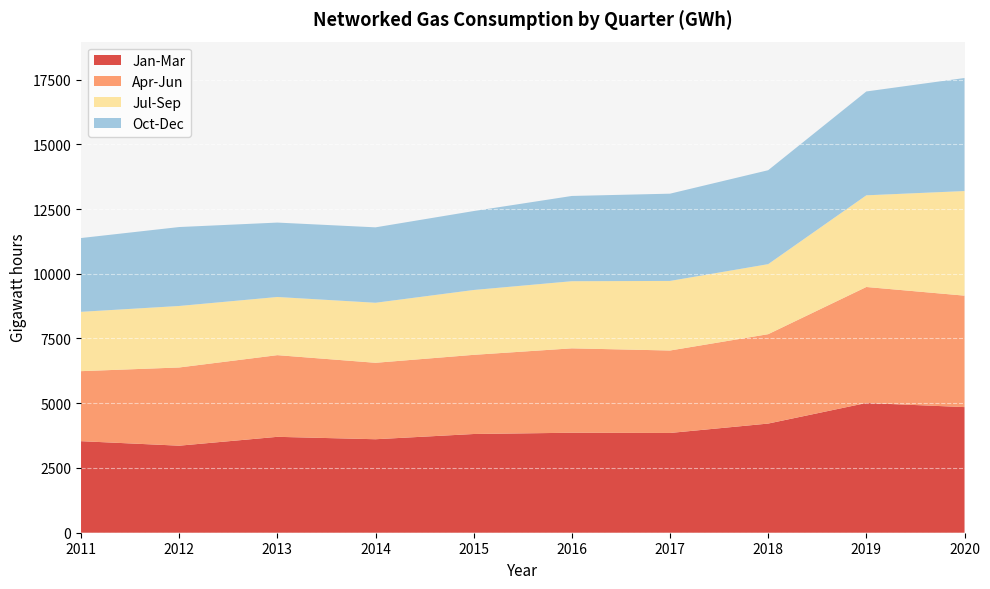

Reading left to right, what are all the values shown in this chart?

Jan-Mar: 3535	3361	3703	3610	3812	3861	3852	4215	5010	4851
Apr-Jun: 2704	3020	3154	2952	3057	3259	3184	3452	4479	4304
Jul-Sep: 2291	2375	2246	2318	2504	2592	2687	2704	3540	4039
Oct-Dec: 2849	3048	2873	2912	3048	3292	3369	3627	4010	4365